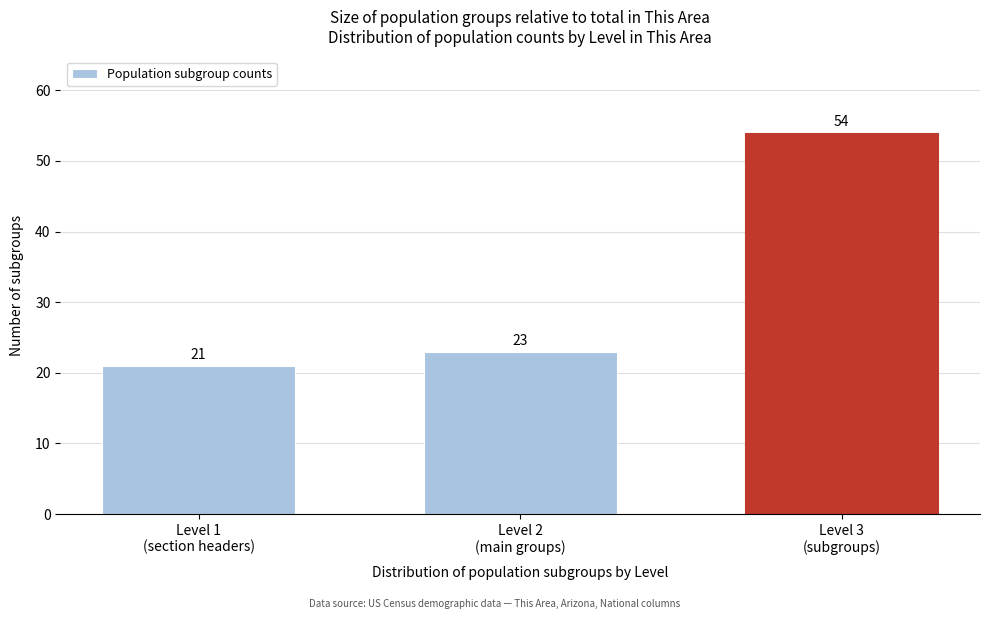

Reading left to right, extract all data points from this chart.

21	23	54